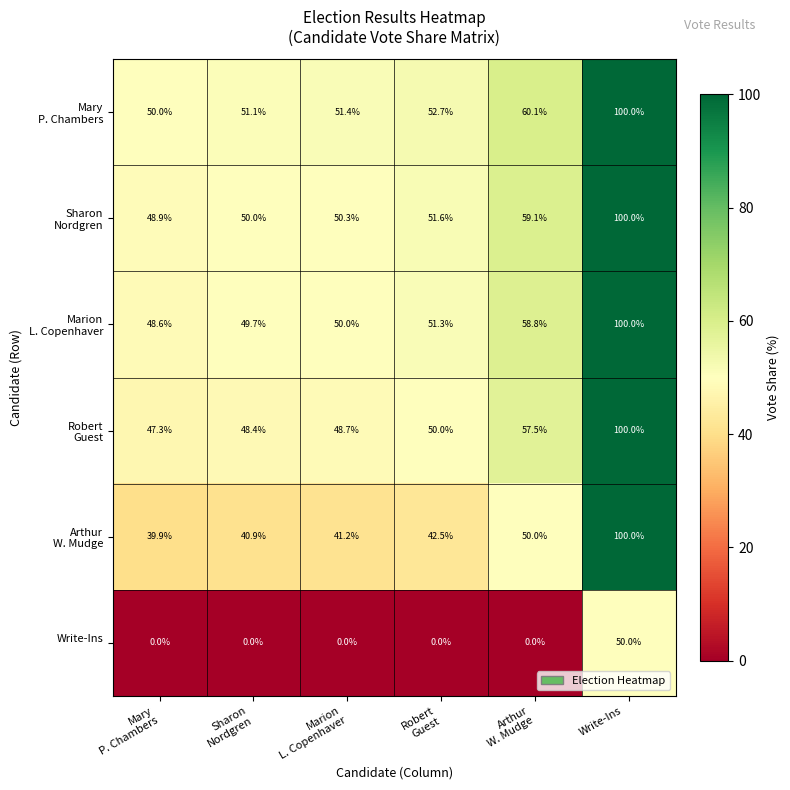

At how many categories does at least one series exceed 11?

6